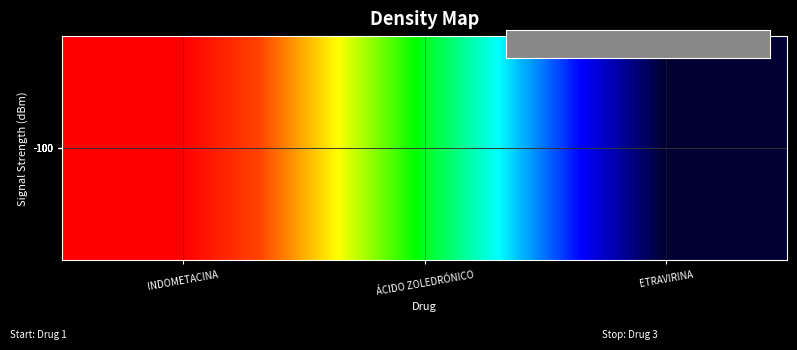

How many values are below 3?

1